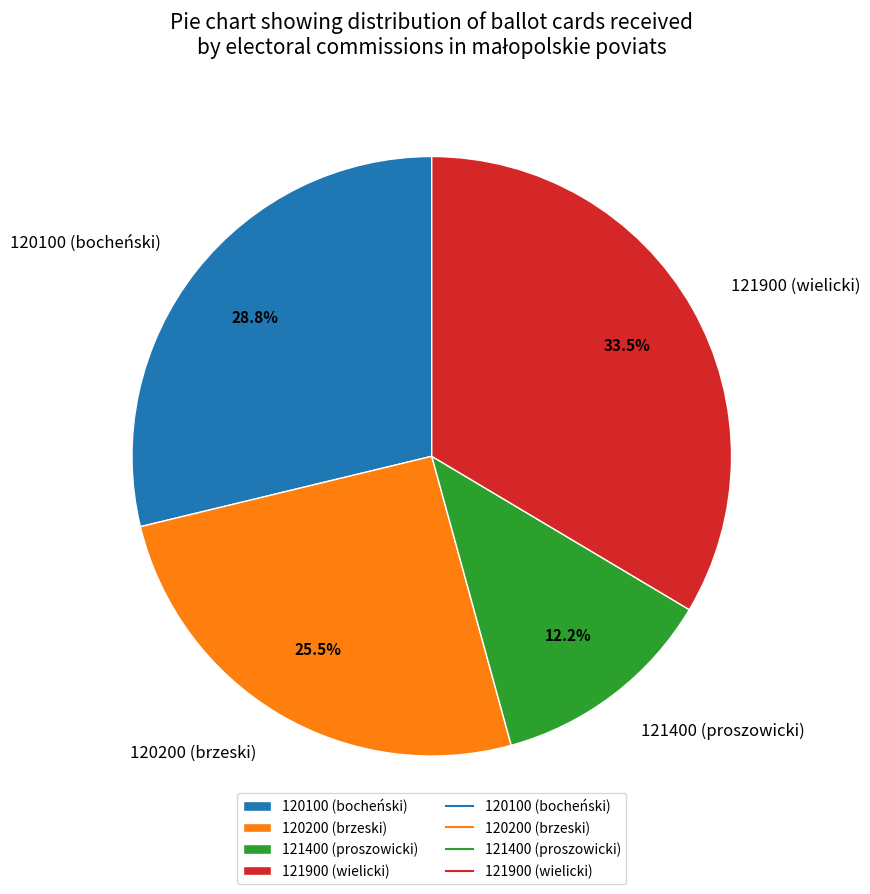

Is it true that 120100 (bocheński) is 29% of the pie?

True